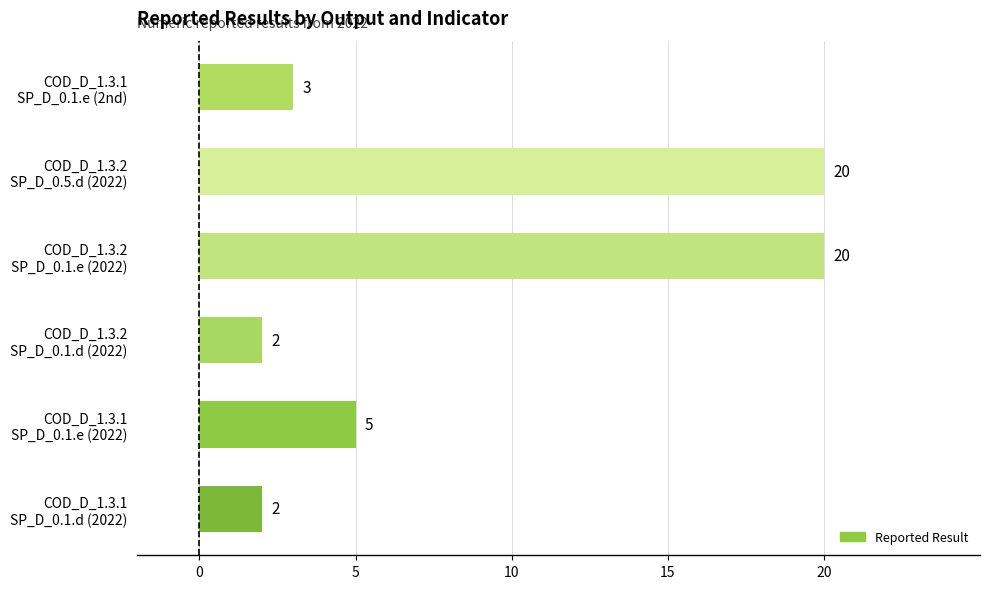

What is the greatest value displayed?

20